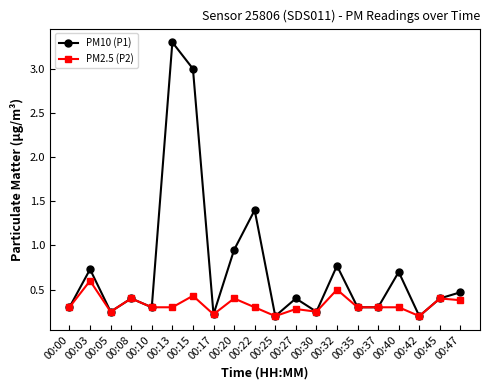

What is the value of the PM10 (P1) point at the 19th from the left?

0.4